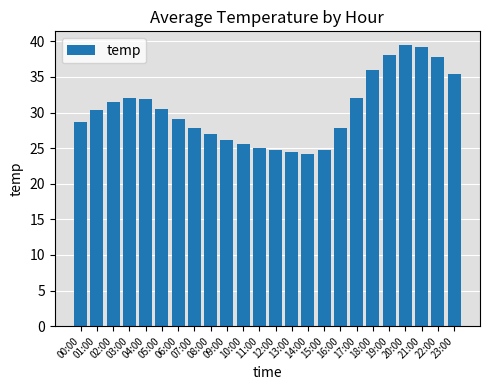

What is the sum of the values at 21:00 and 05:00?

69.7